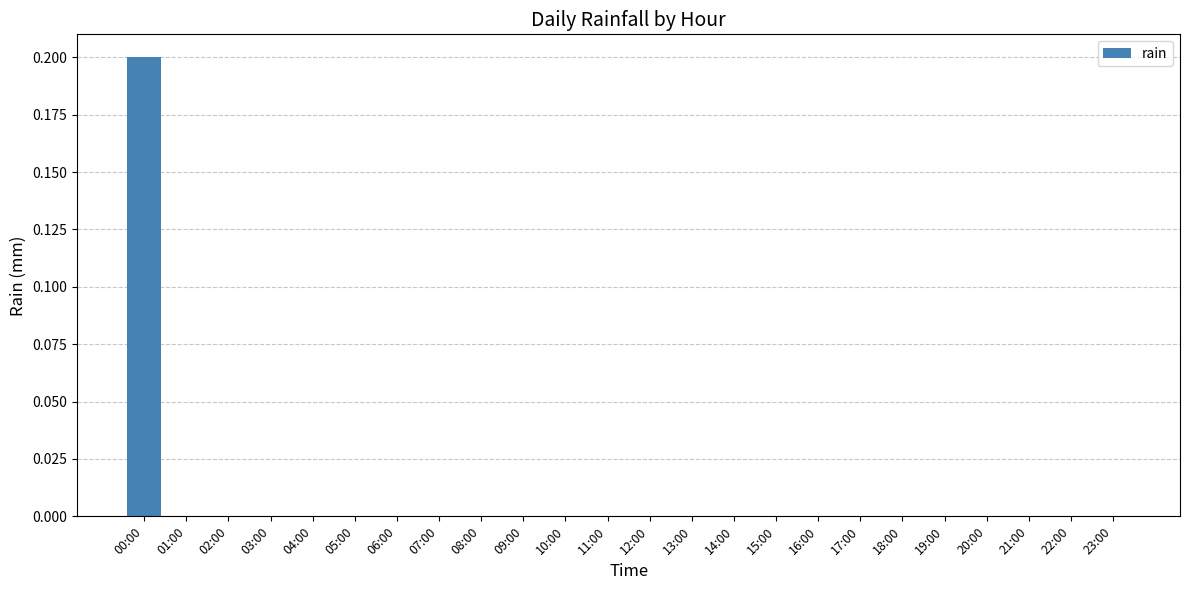

Are the bars grouped side by side (vs. stacked)?

No